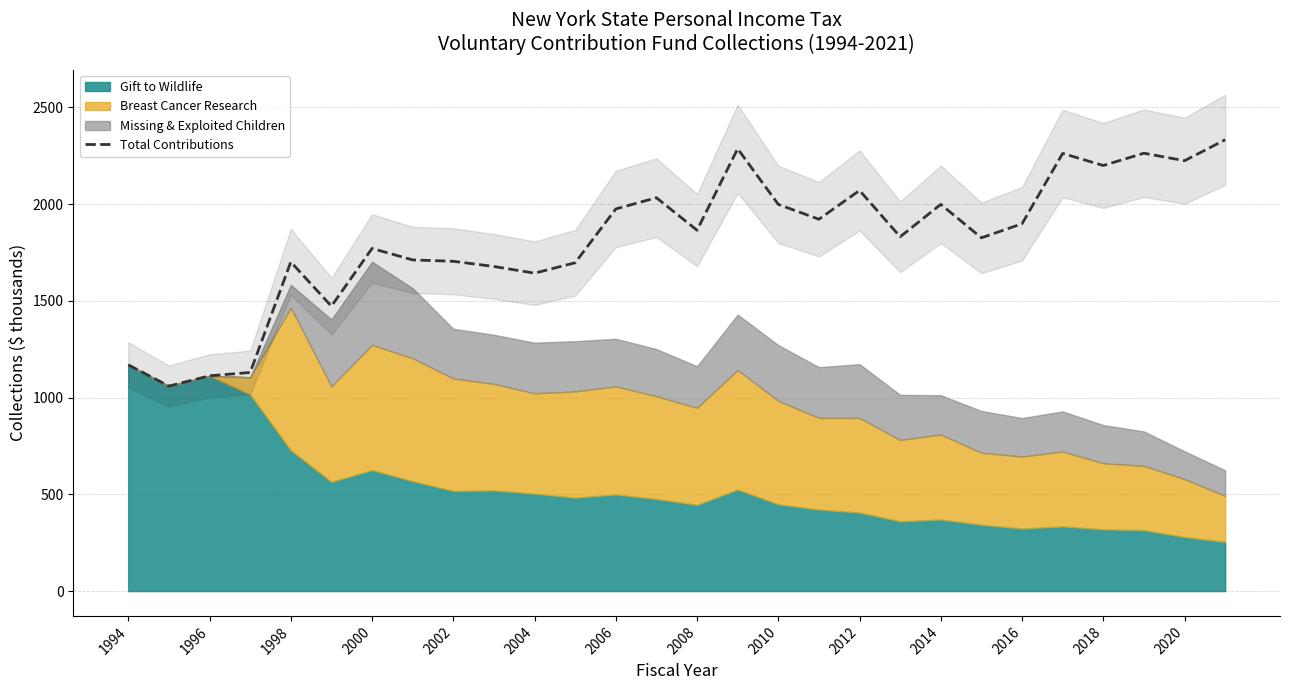

What is the sum of all values?

50835.5